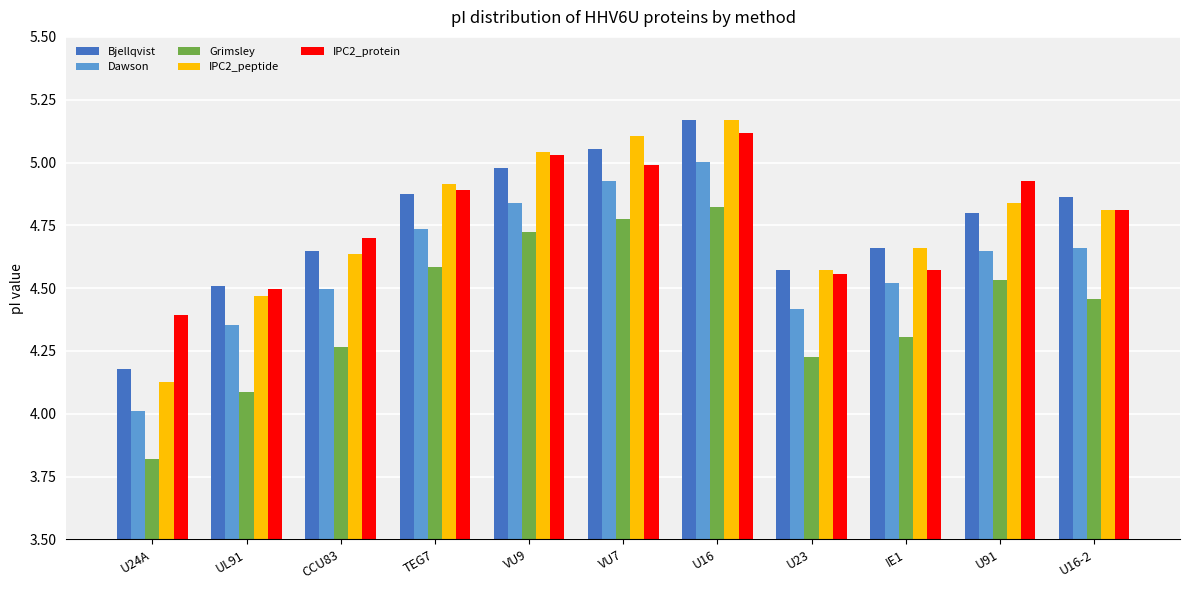

What is the total value across all series at U23?

22.3